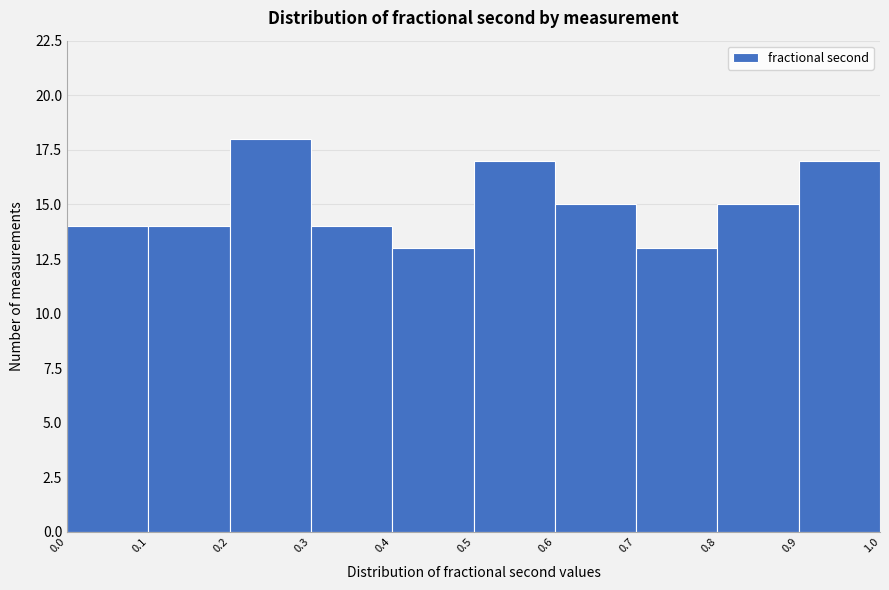

How tall is the bar that spans 0.8 to 0.9 on the x-axis? The values are not printed on the chart, so give them approximately, as read against the axis.

15